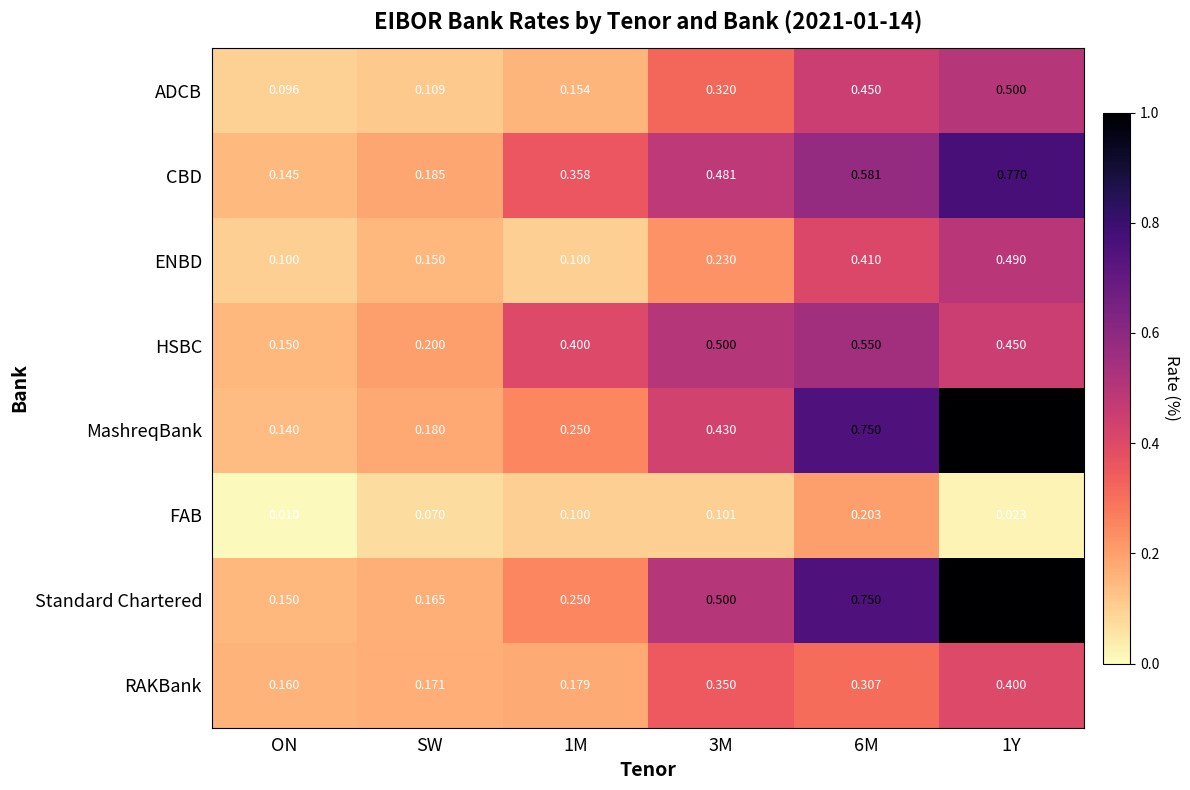

Is the value of RAKBank at 1M greater than the value of CBD at 1Y?

No